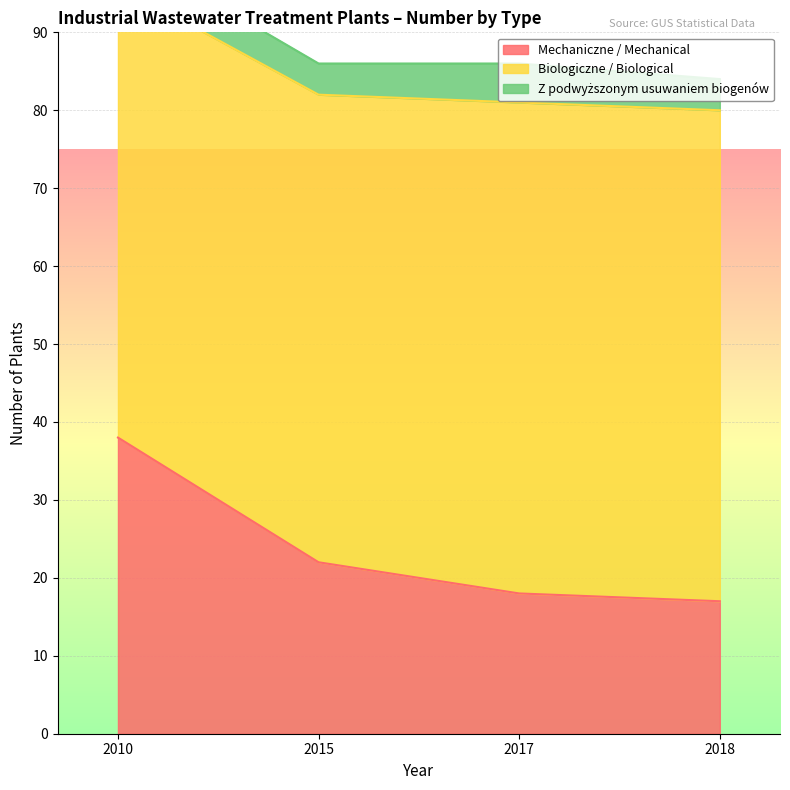

What is the difference between the maximum and second lowest values in the Biologiczne / Biological series?

3